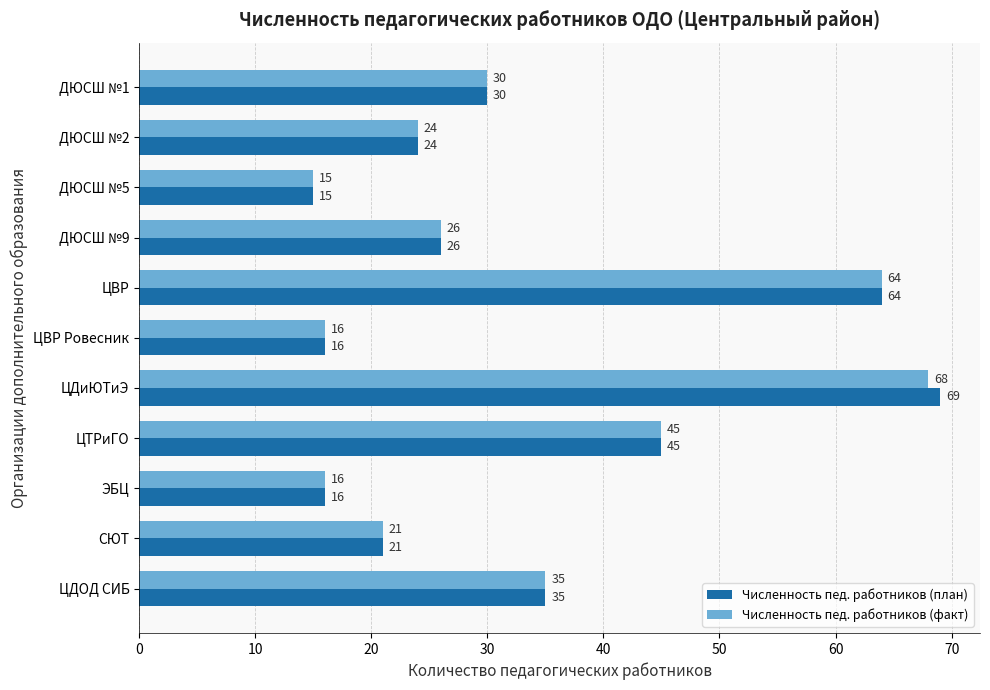

What is the minimum value for Численность пед. работников (план)?

15